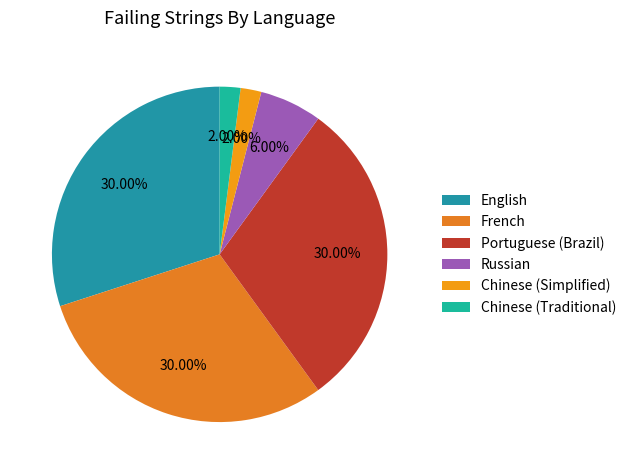

To the nearest percent, what is the difference between the largest and smallest slice percentages?

28%